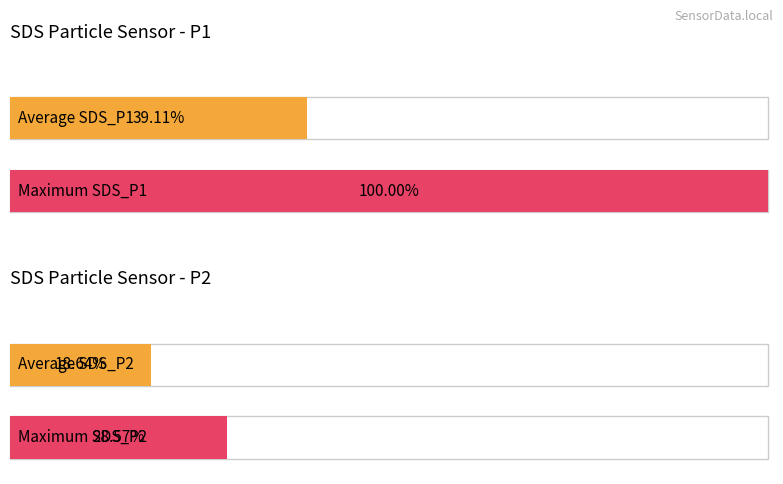

How many distinct data groups are displayed?

4